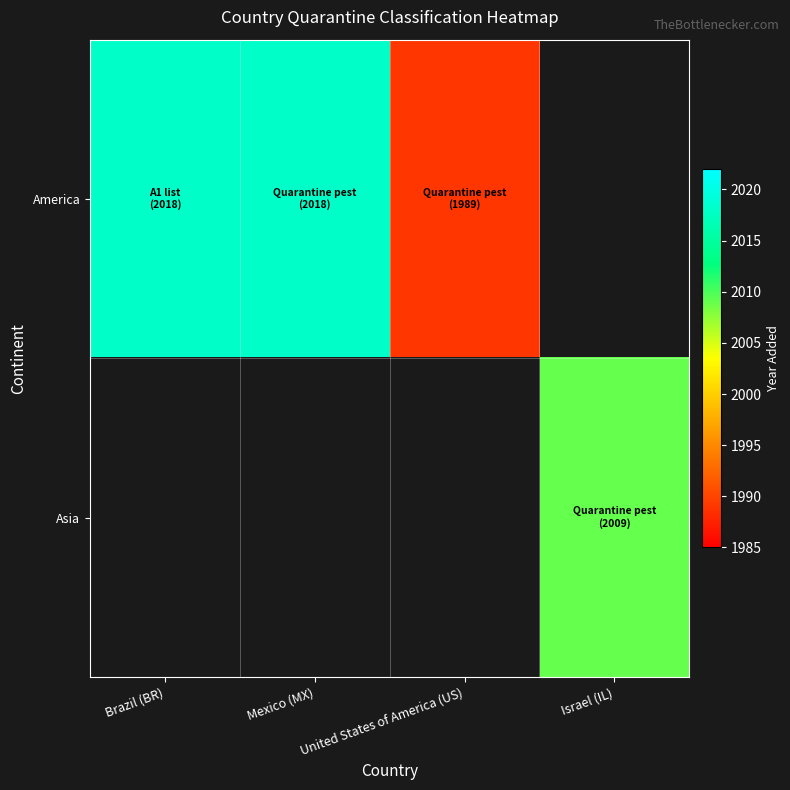

What is the total value across all series at Israel (IL)?

2009